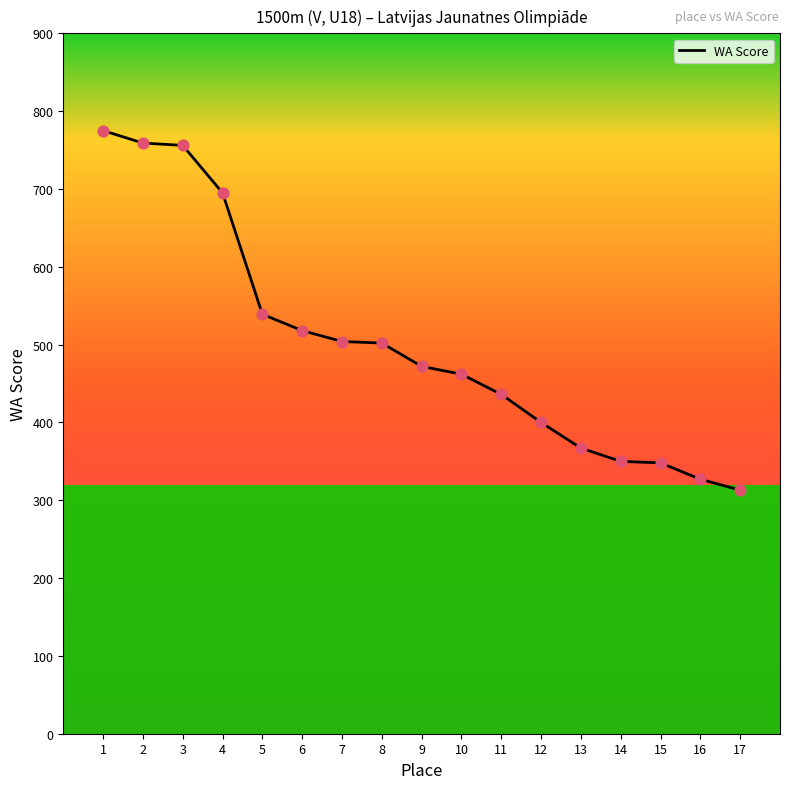

Between 15 and 5, which is larger?

5